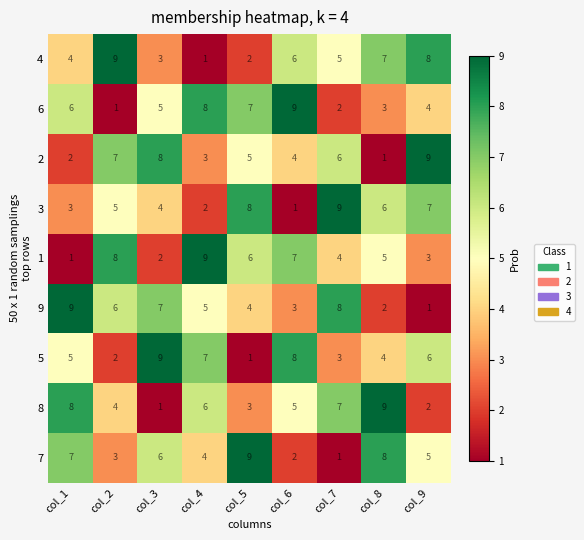

Rank the categories by 8 value from lowest to highest.

col_3, col_9, col_5, col_2, col_6, col_4, col_7, col_1, col_8